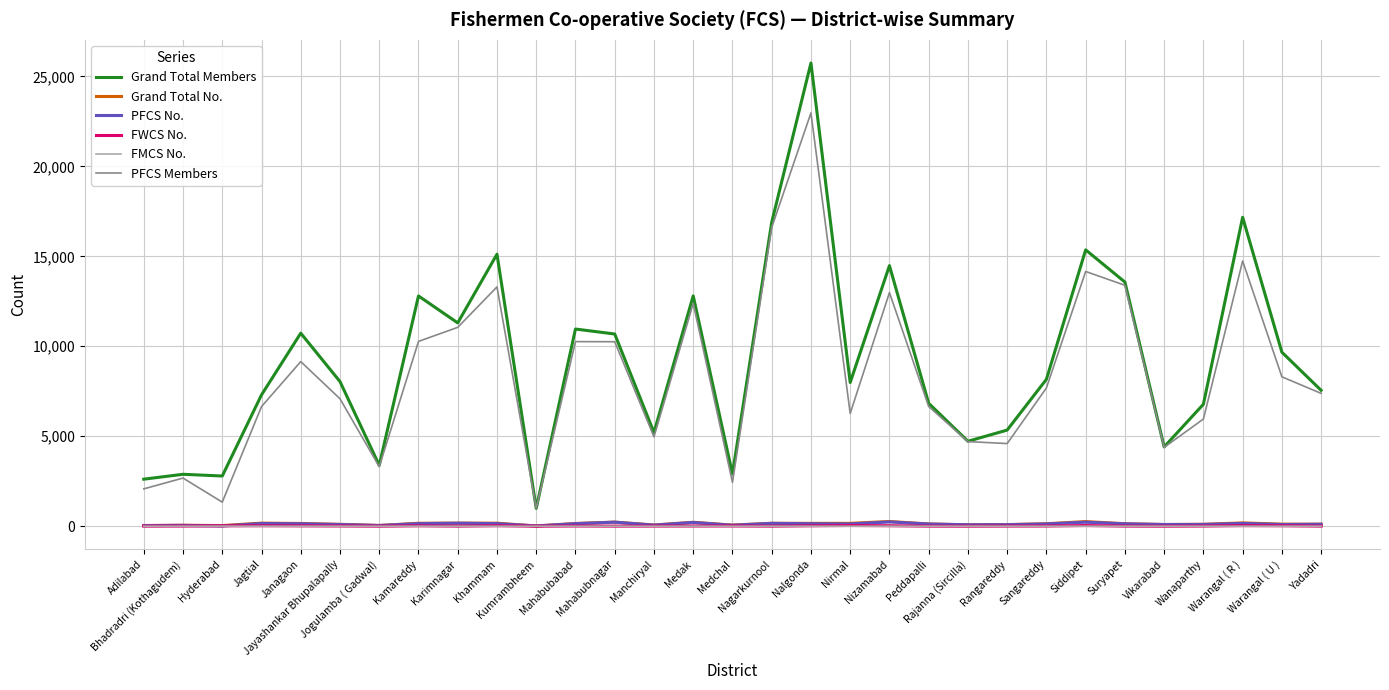

What is the maximum value shown in the chart?

25747